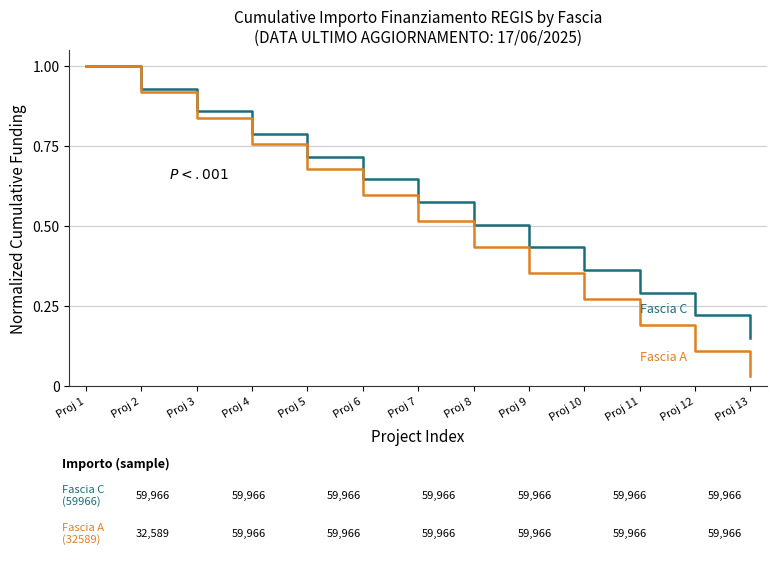

How many distinct data groups are displayed?

2